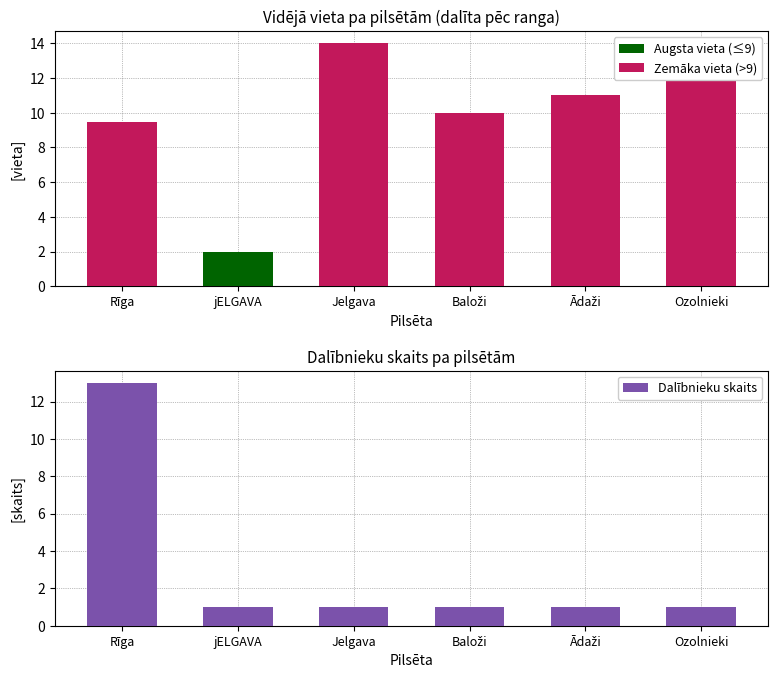

What is the label of the 6th bar from the left?

Ozolnieki